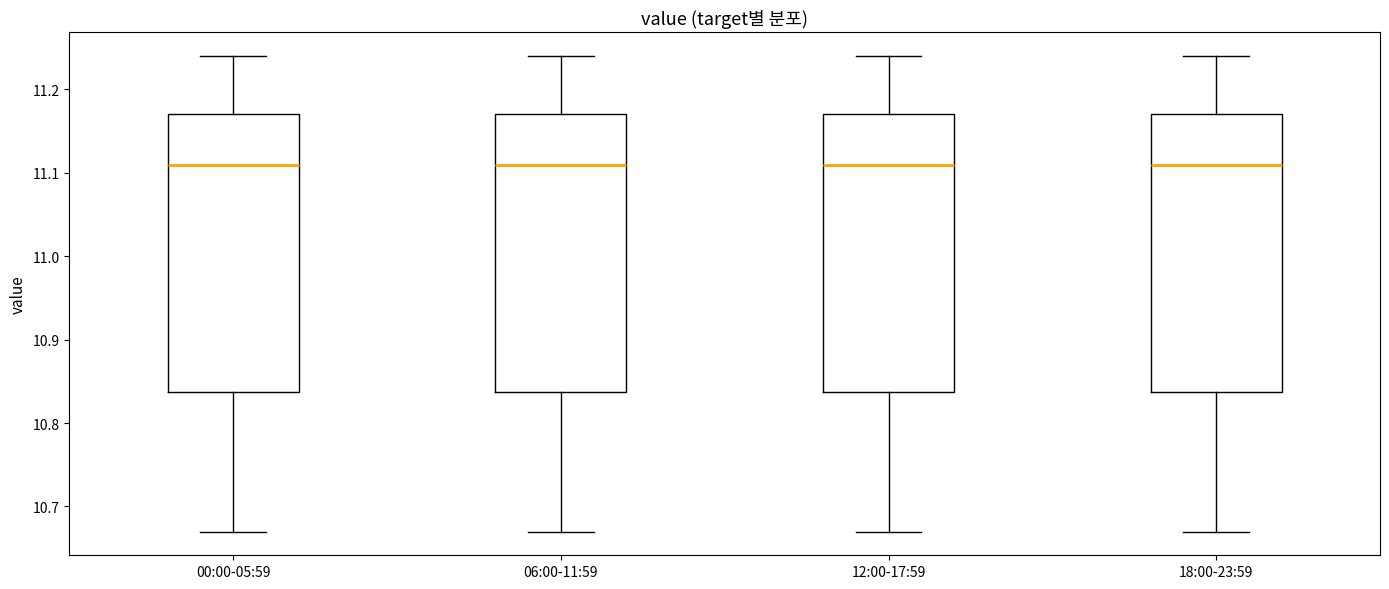

Reading left to right, read every box against the y-axis: the position of its median line, the range the box covers, and the ends of its whiskers. The values are not printed on the chart, so give them approximately, as read against the axis.

00:00-05:59: median 11.11, box 10.84 to 11.17, whiskers 10.67 to 11.24
06:00-11:59: median 11.11, box 10.84 to 11.17, whiskers 10.67 to 11.24
12:00-17:59: median 11.11, box 10.84 to 11.17, whiskers 10.67 to 11.24
18:00-23:59: median 11.11, box 10.84 to 11.17, whiskers 10.67 to 11.24